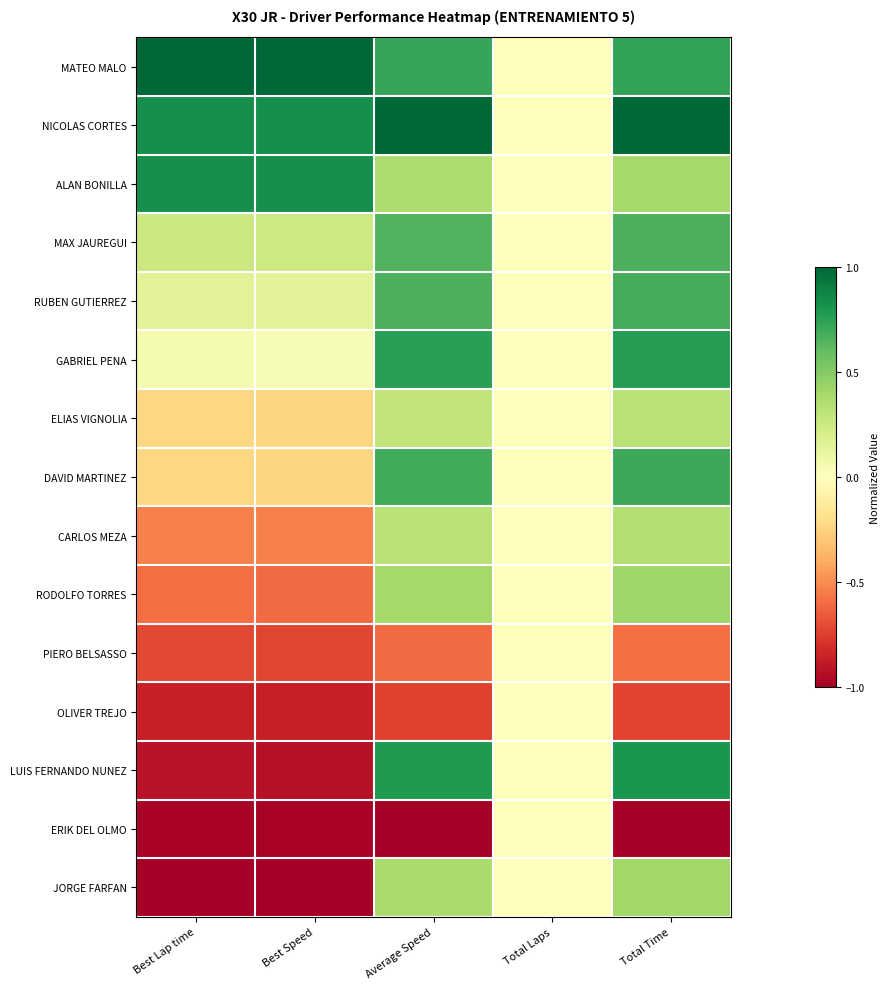

Rank the series by their maximum value, from lowest to highest.

PIERO BELSASSO, OLIVER TREJO, ERIK DEL OLMO, ELIAS VIGNOLIA, CARLOS MEZA, JORGE FARFAN, RODOLFO TORRES, MAX JAUREGUI, RUBEN GUTIERREZ, DAVID MARTINEZ, GABRIEL PENA, LUIS FERNANDO NUNEZ, ALAN BONILLA, MATEO MALO, NICOLAS CORTES